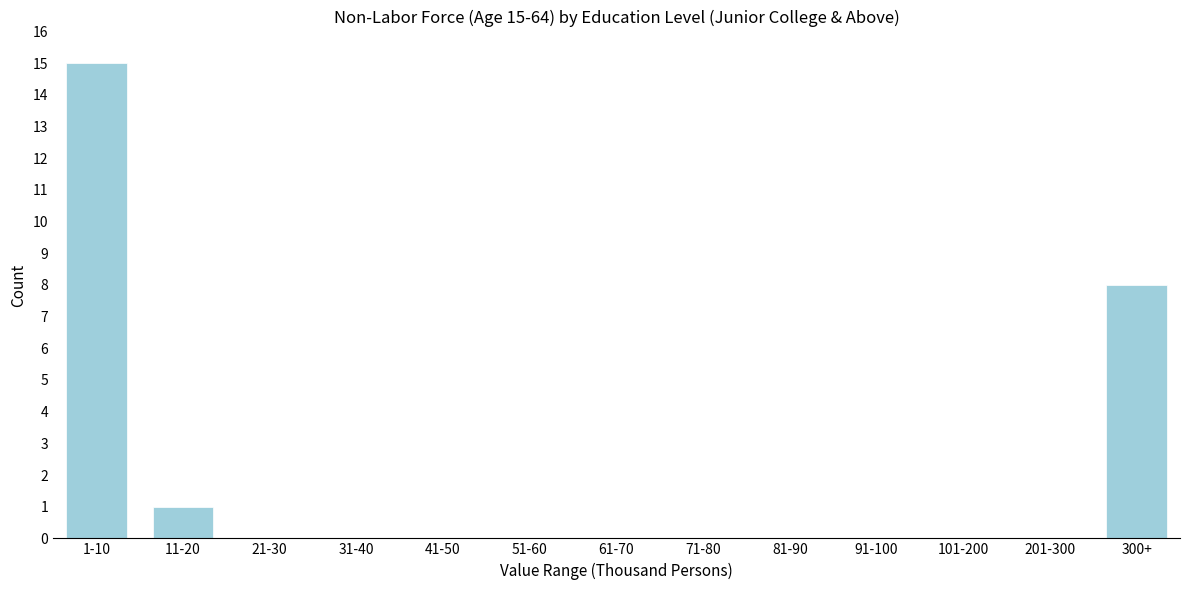

Reading left to right, transcribe all the data shown in this chart.

1-10=15	11-20=1	21-30=0	31-40=0	41-50=0	51-60=0	61-70=0	71-80=0	81-90=0	91-100=0	101-200=0	201-300=0	300+=8